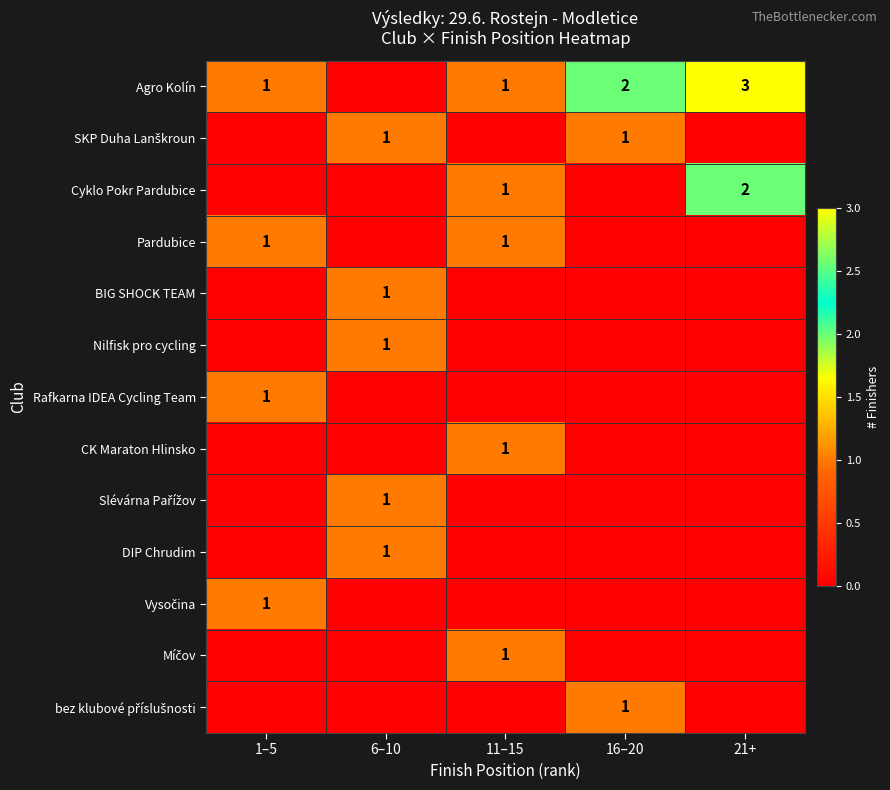

Is it true that Agro Kolín equals 2 at 11–15?

False